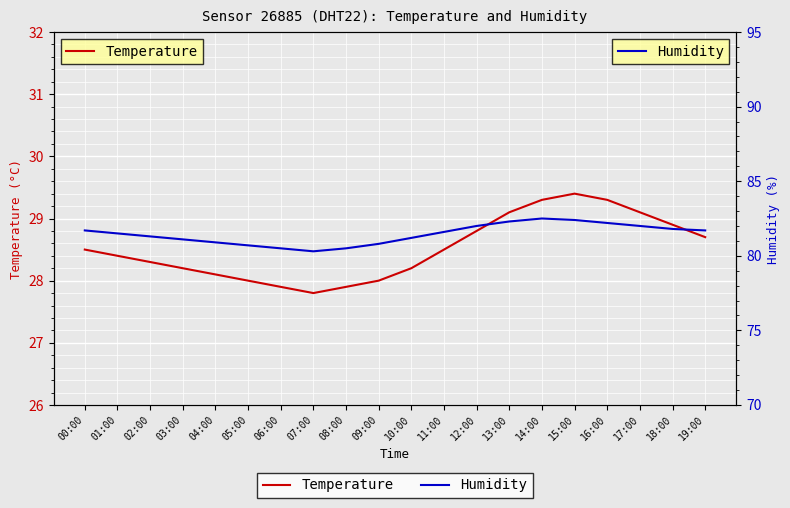

What is the total value across all series at 08:00?

108.4